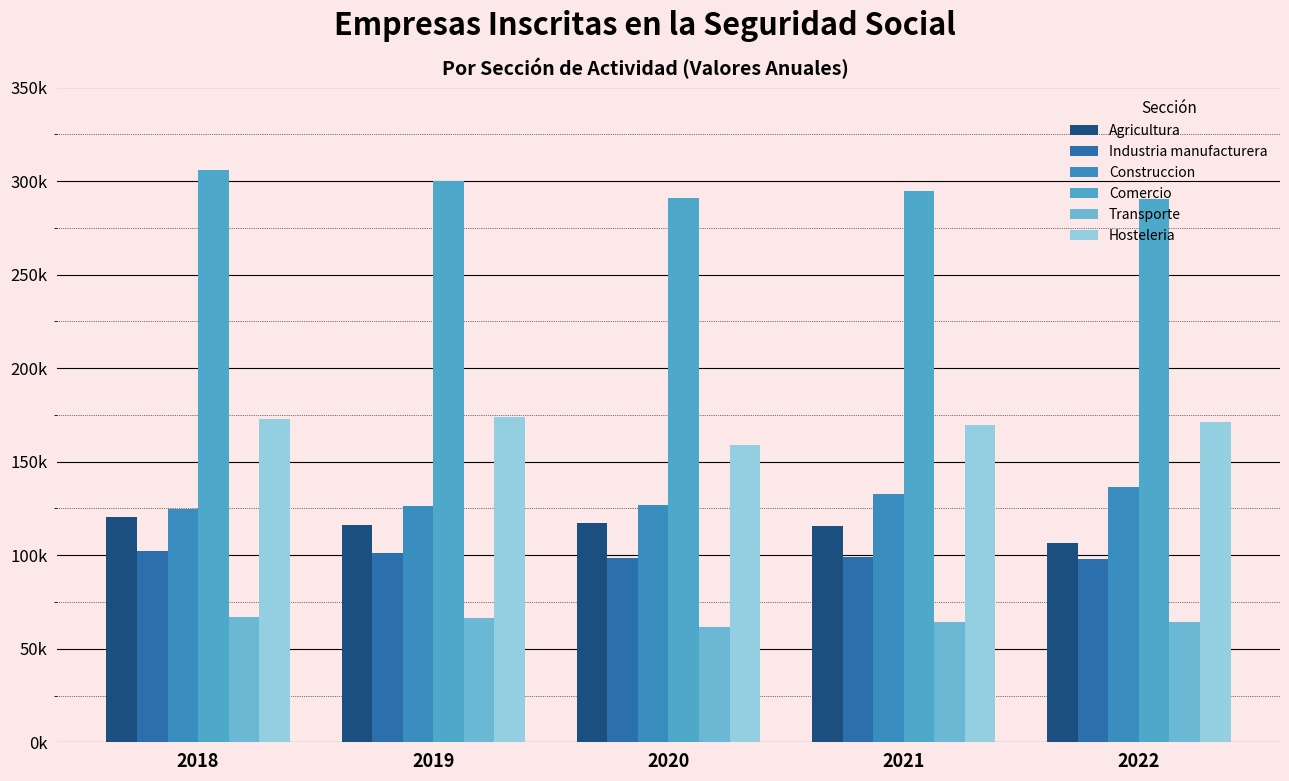

What is the spread (max minus min) of values at 2020?

229667